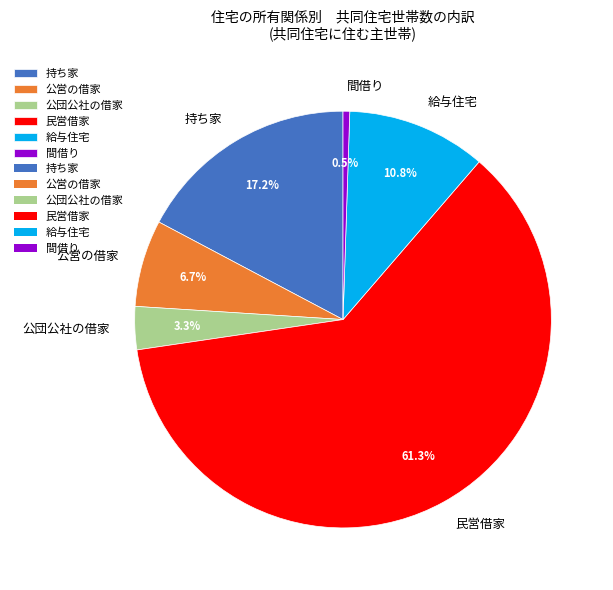

To the nearest percent, what percentage of the pie is 民営借家?

61%